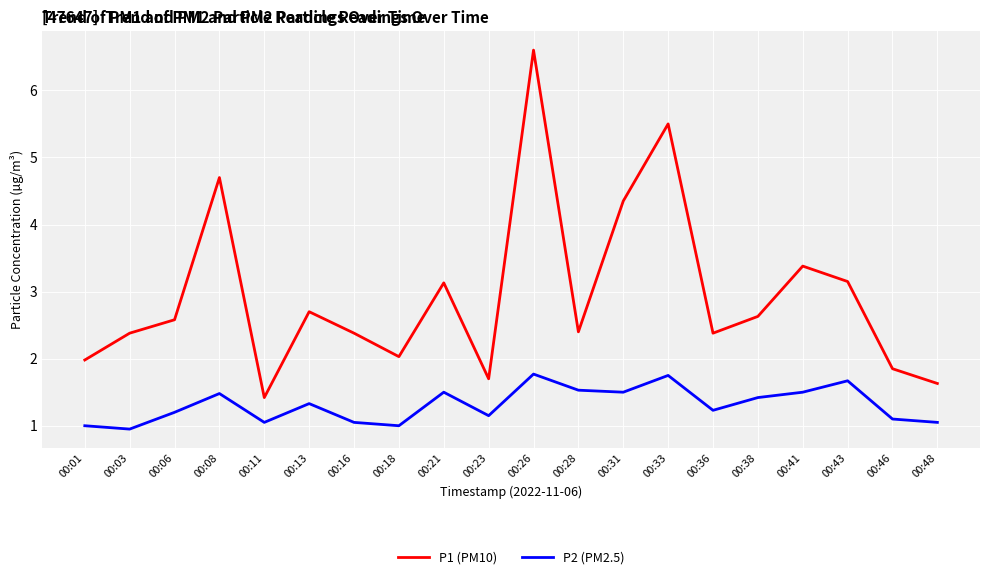

What is the total value across all series at 00:43?

4.8